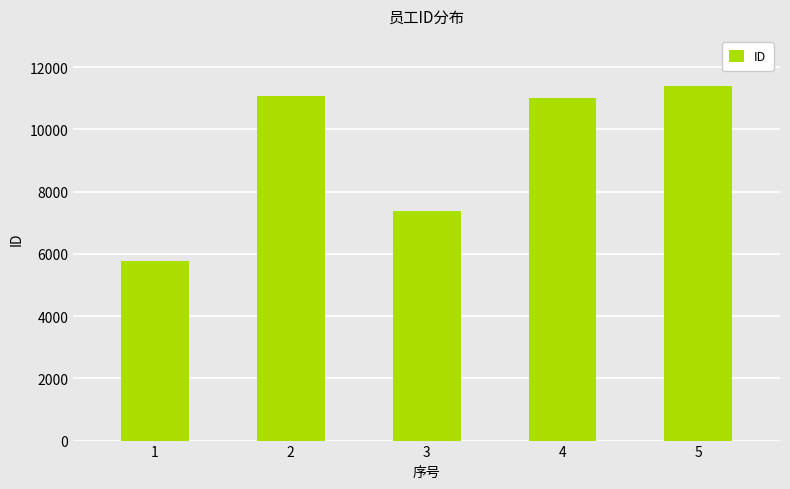

The value at 4 is 4376. True or false?

False